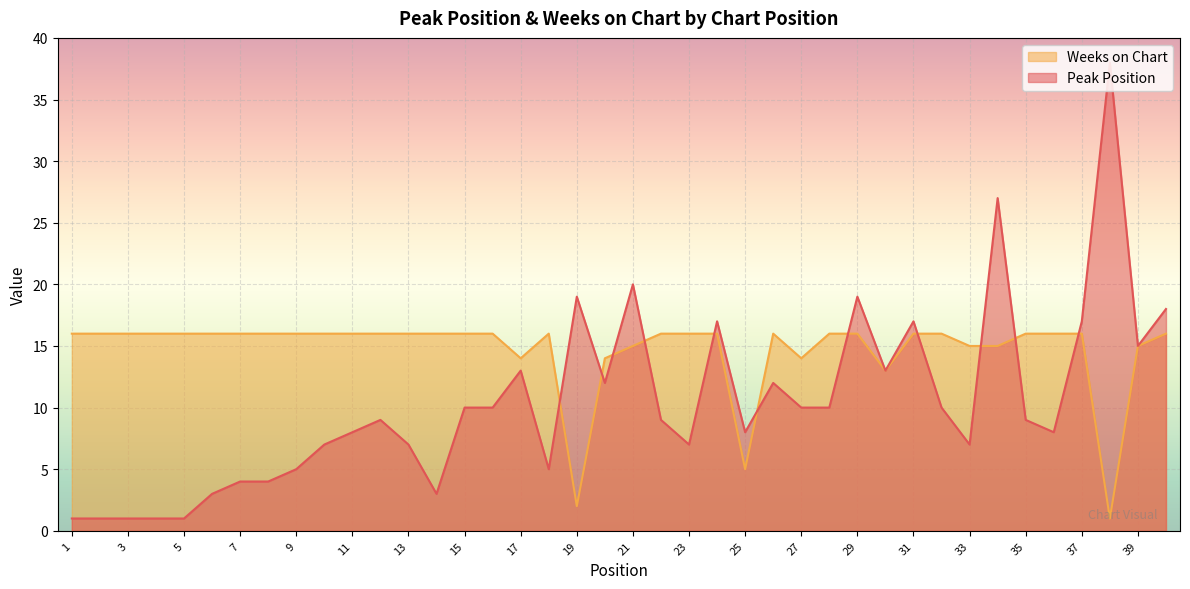

Between 17 and 36, which is larger?

17